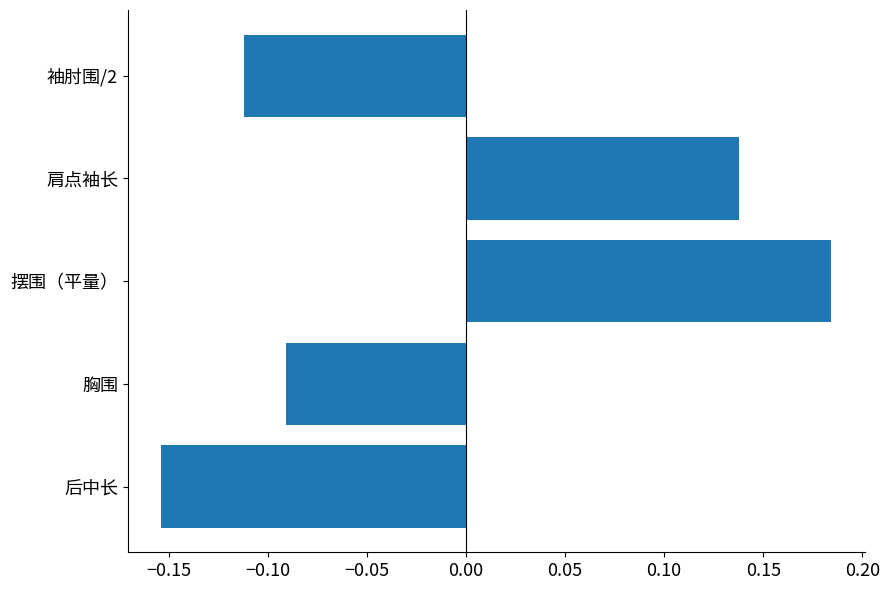

The value at 袖肘围/2 is -0.2. True or false?

False